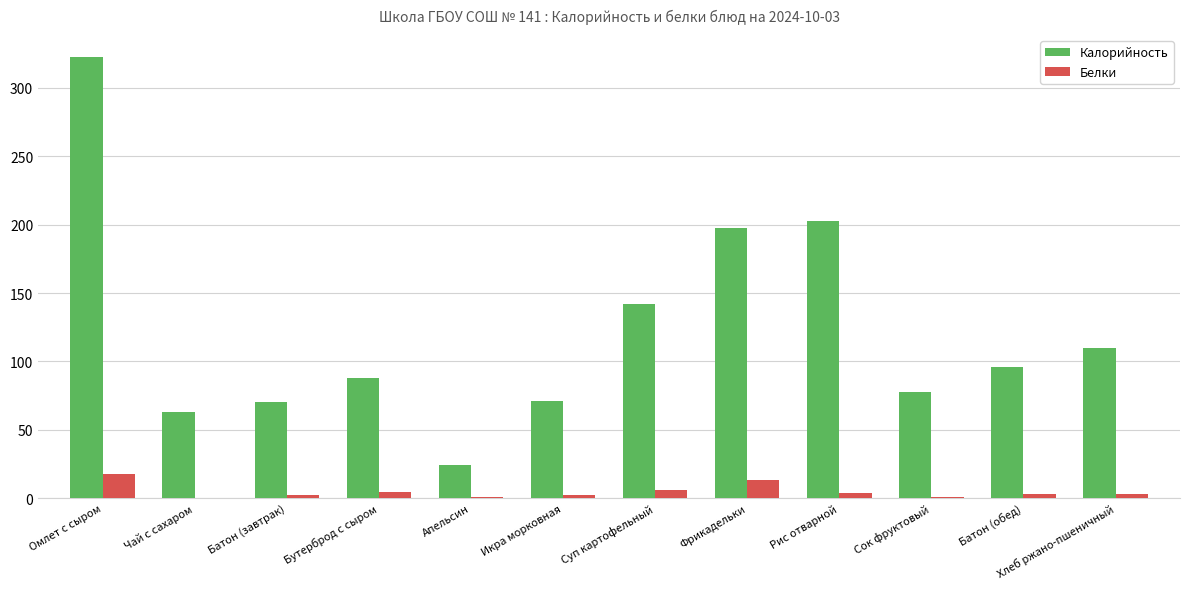

Does the chart contain stacked bars?

No